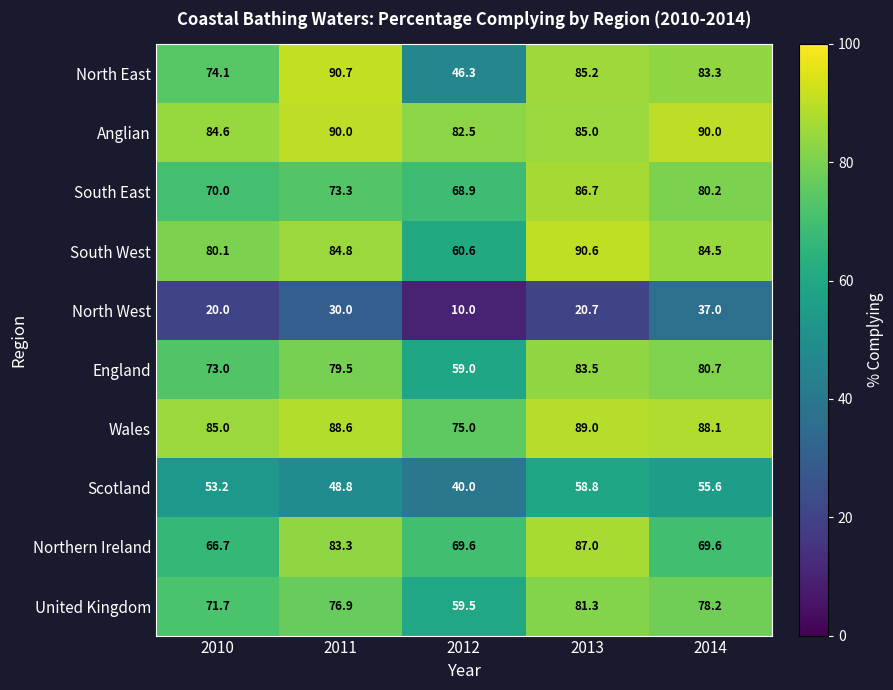

What is the difference between the Northern Ireland values at 2011 and 2010?

16.6